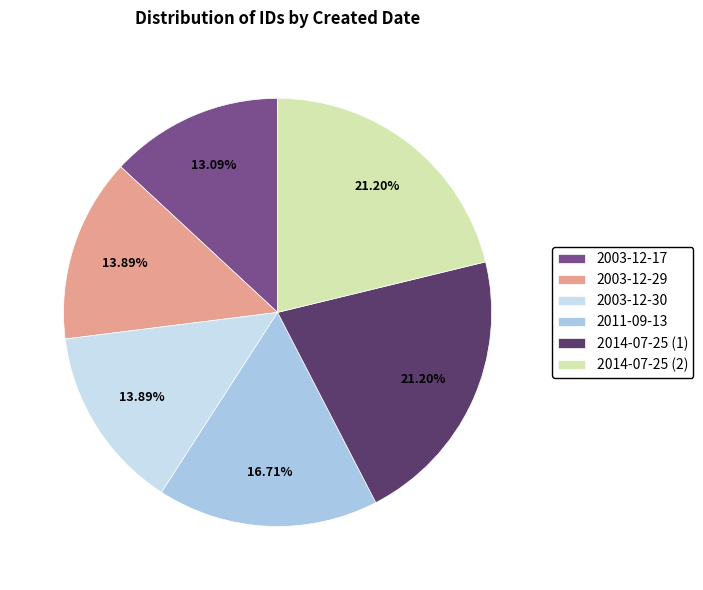

Combined, what portion of the pie is 2014-07-25 (2) and 2003-12-30?

35.1%